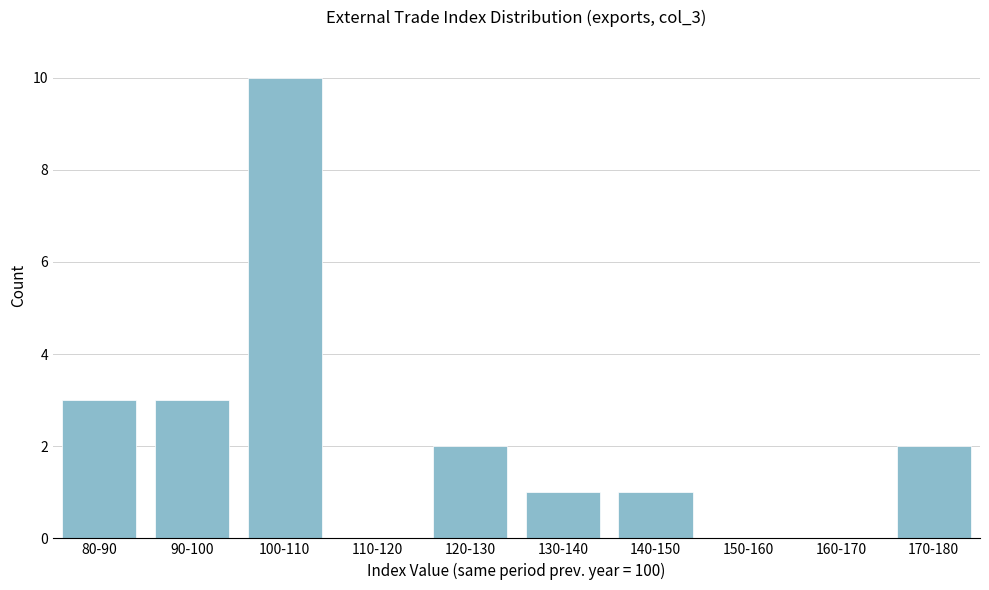

Reading right to left, what are all the values shown in this chart?

170-180=2	160-170=0	150-160=0	140-150=1	130-140=1	120-130=2	110-120=0	100-110=10	90-100=3	80-90=3